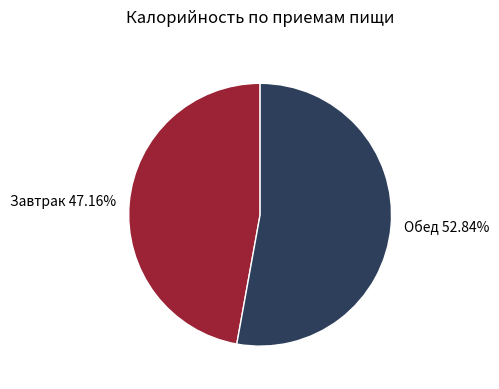

The Обед slice represents 53% of the pie. True or false?

True